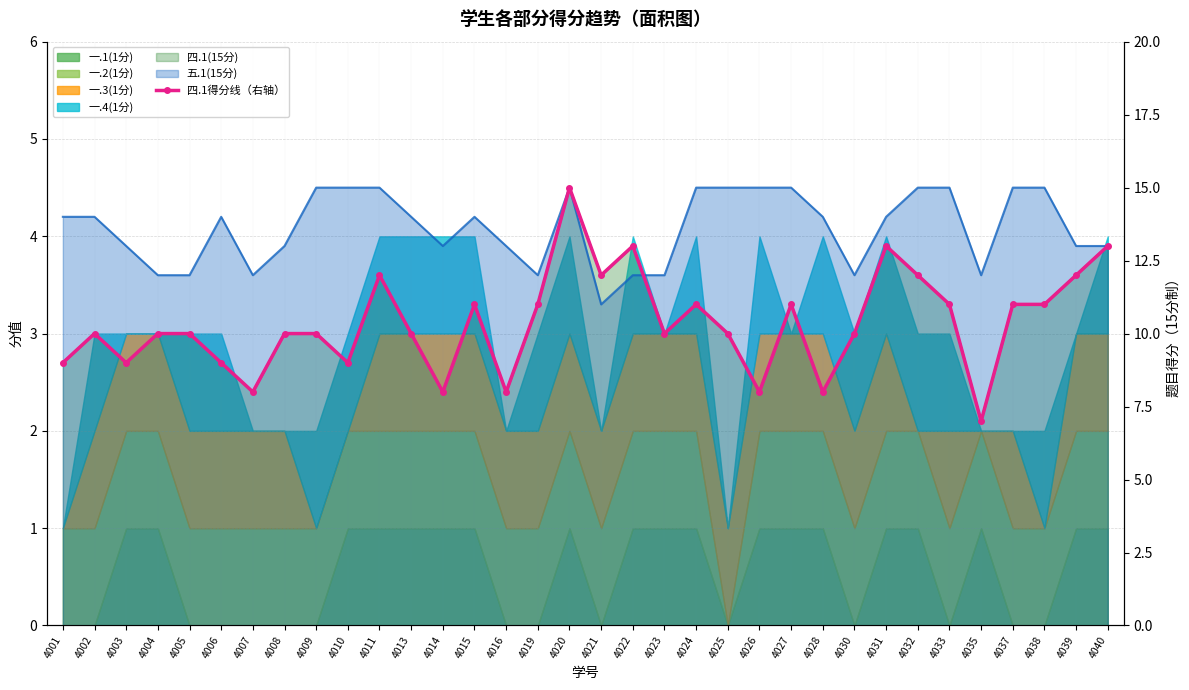

What is the sum of all values?

352